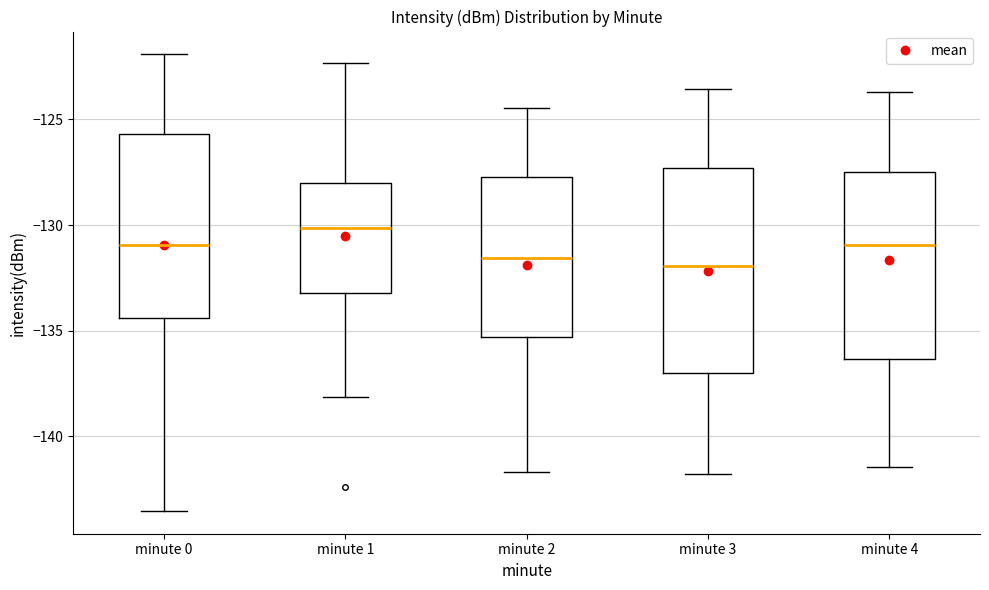

Reading left to right, transcribe this box plot: for each box, give where its median line is, the range the box spans, and where its two whiskers end, as read against the y-axis. The values are not printed on the chart, so give them approximately, as read against the axis.

minute 0: median -131.0, box -134.5 to -125.5, whiskers -143.5 to -122.0
minute 1: median -130.0, box -133.0 to -128.0, whiskers -138.0 to -122.5
minute 2: median -131.5, box -135.5 to -127.5, whiskers -141.5 to -124.5
minute 3: median -132.0, box -137.0 to -127.5, whiskers -142.0 to -123.5
minute 4: median -131.0, box -136.5 to -127.5, whiskers -141.5 to -123.5